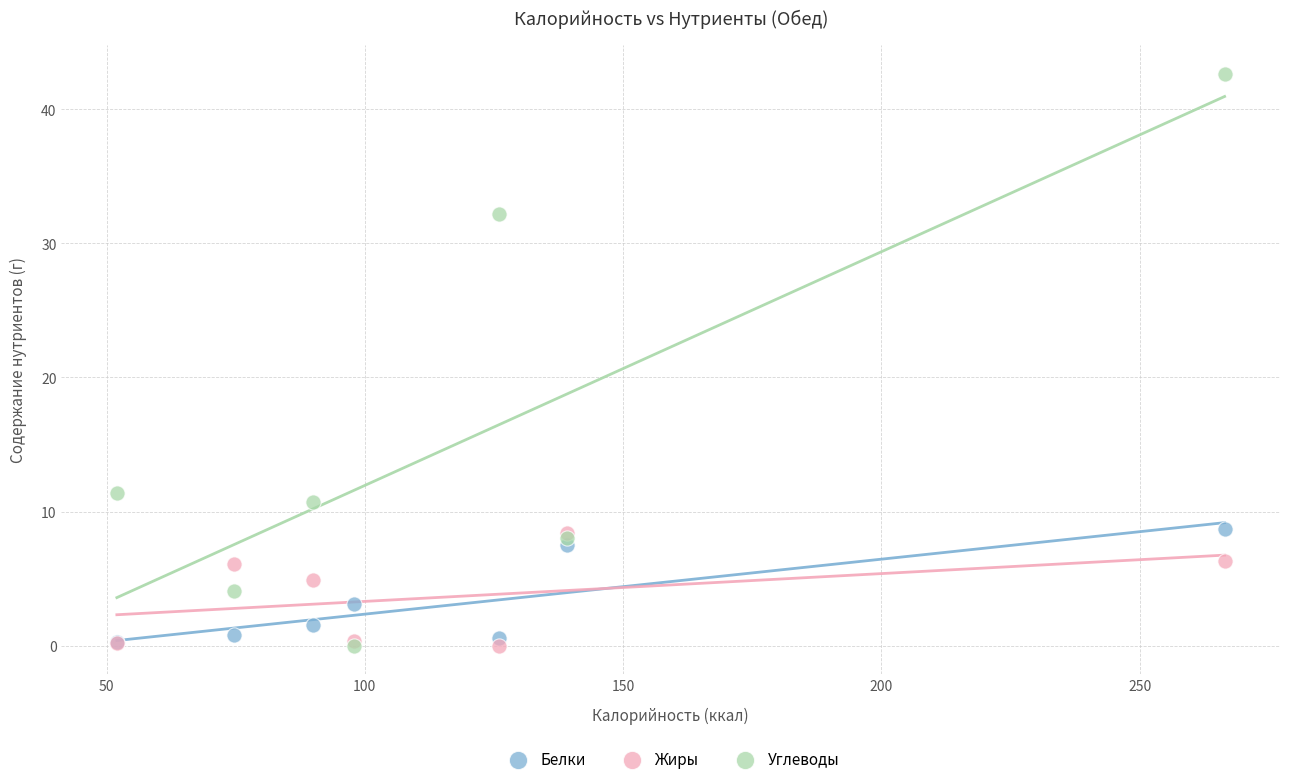

Across all series, what Y value is closest to 21?

11.4